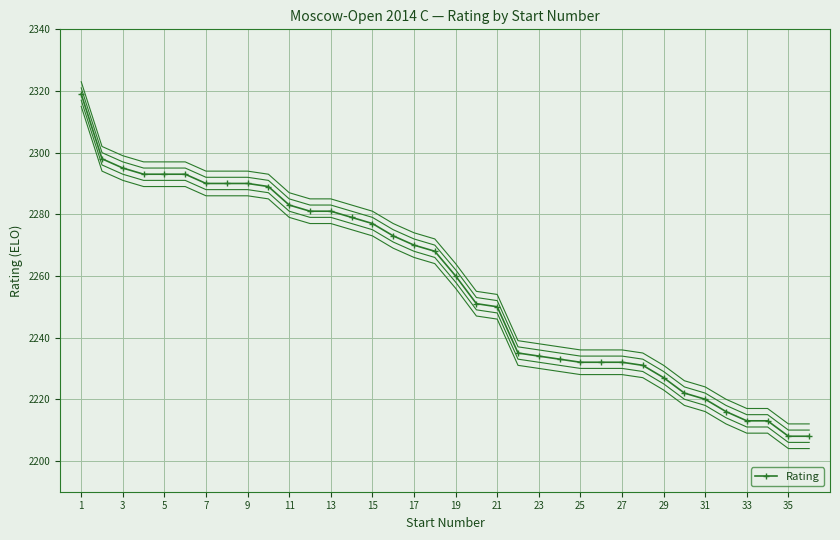

Reading left to right, transcribe all the data shown in this chart.

2319	2298	2295	2293	2293	2293	2290	2290	2290	2289	2283	2281	2281	2279	2277	2273	2270	2268	2260	2251	2250	2235	2234	2233	2232	2232	2232	2231	2227	2222	2220	2216	2213	2213	2208	2208